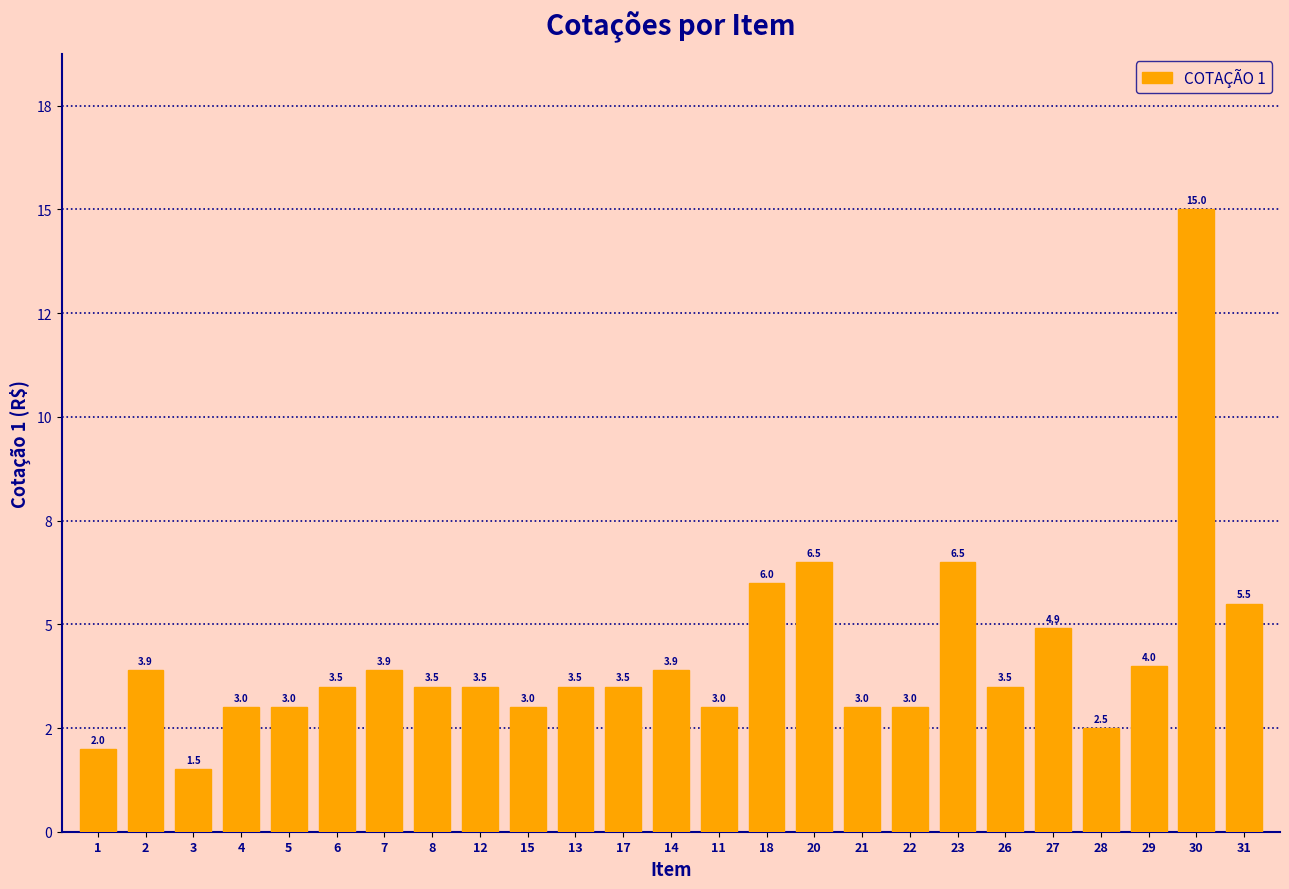

Rank the categories by value from lowest to highest.

3, 1, 28, 4, 5, 15, 11, 21, 22, 6, 8, 12, 13, 17, 26, 2, 7, 14, 29, 27, 31, 18, 20, 23, 30